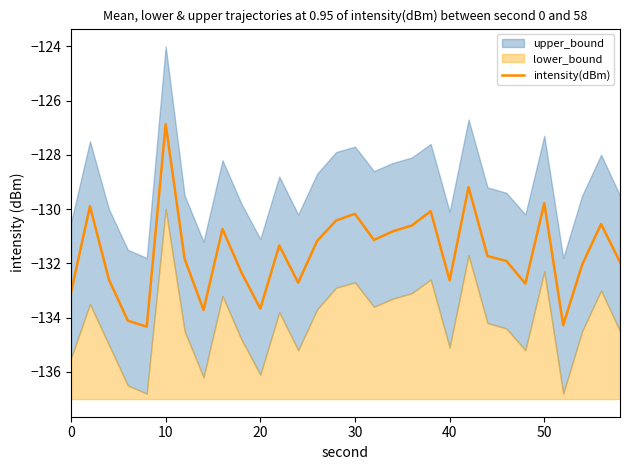

Reading left to right, extract all data points from this chart.

-133.1	-129.9	-132.6	-134.1	-134.3	-126.9	-131.8	-133.7	-130.7	-132.3	-133.7	-131.3	-132.7	-131.2	-130.4	-130.2	-131.1	-130.8	-130.6	-130.1	-132.6	-129.2	-131.7	-131.9	-132.7	-129.8	-134.3	-132.0	-130.5	-132.0